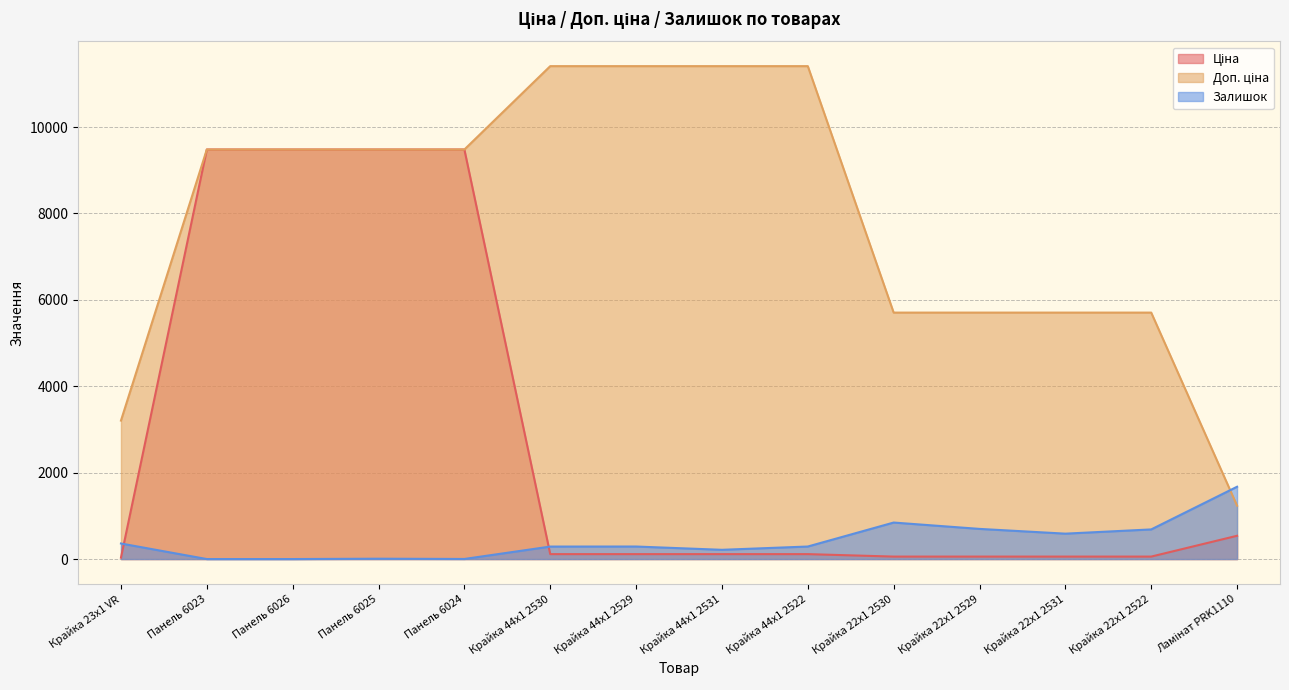

Reading right to left, list all the values displayed in this chart.

Ціна: 539.0	57.0	57.0	57.0	57.0	114.1	114.1	114.1	114.1	9480.1	9480.1	9480.1	9480.1	32.0
Доп. ціна: 1235.4	5705.0	5705.0	5705.0	5705.0	11410.0	11410.0	11410.0	11410.0	9480.1	9480.1	9480.1	9480.1	3205.0
Залишок: 1674.0	686.0	588.0	698.0	845.0	290.0	214.0	290.0	289.0	2.0	8.0	0.0	0.0	360.0